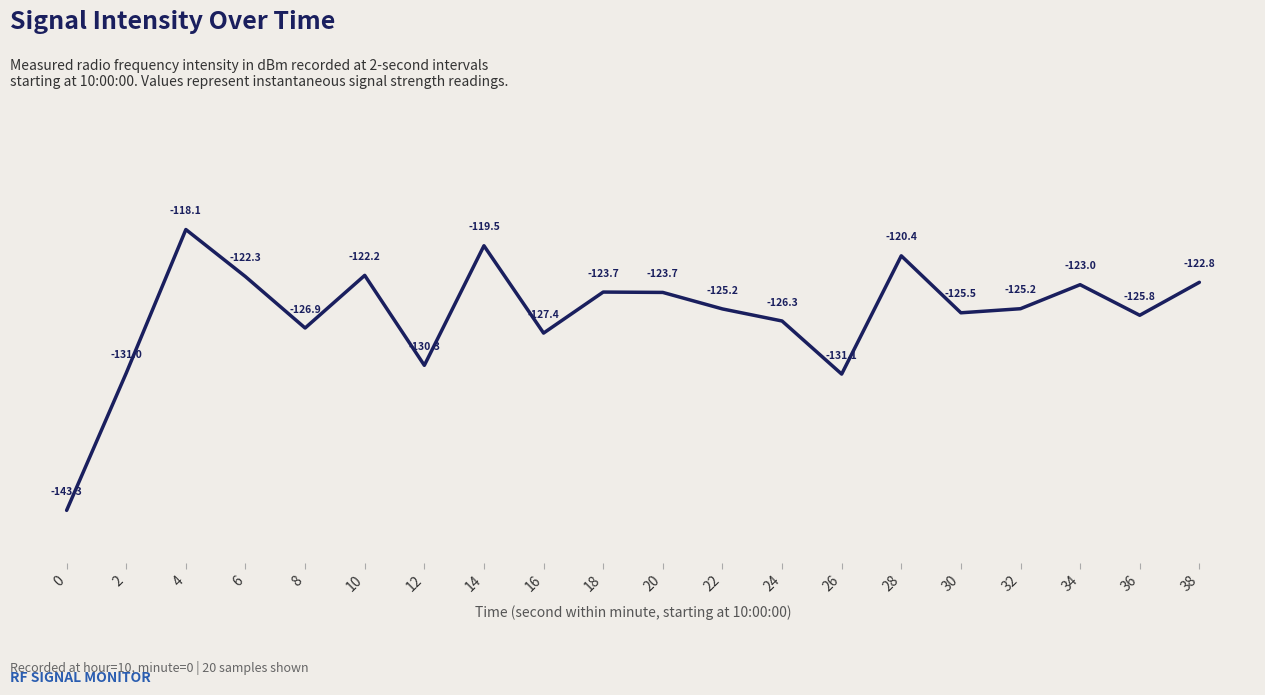

Reading right to left, what are all the values shown in this chart?

-122.8	-125.8	-123.0	-125.2	-125.5	-120.4	-131.1	-126.3	-125.2	-123.7	-123.7	-127.4	-119.5	-130.3	-122.2	-126.9	-122.3	-118.1	-131.0	-143.3